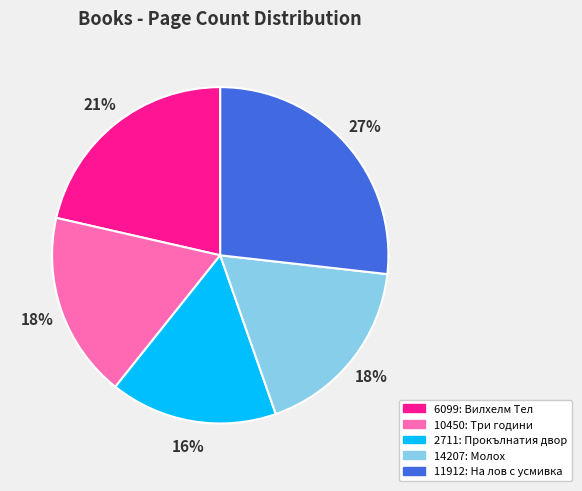

How many slices are in this pie chart?

5